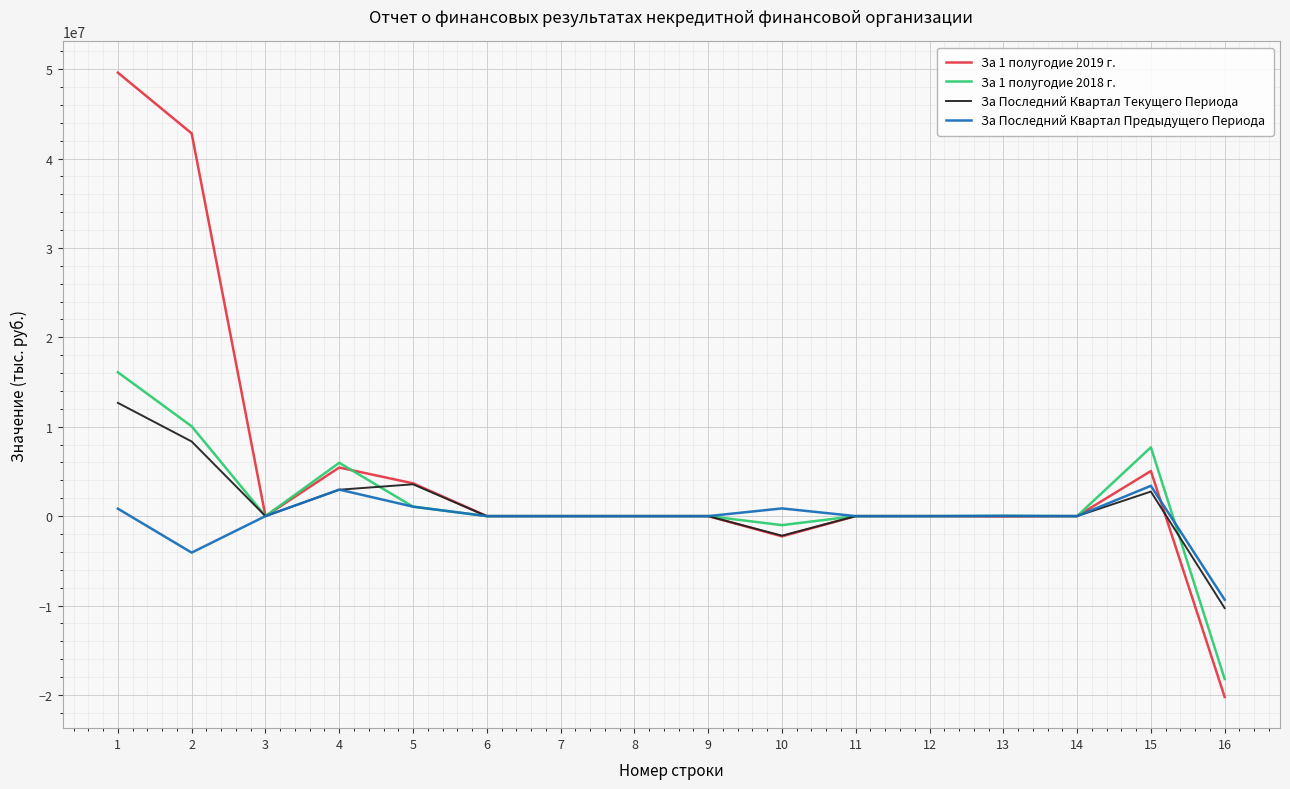

Which series has the widest spread of values?

За 1 полугодие 2019 г.